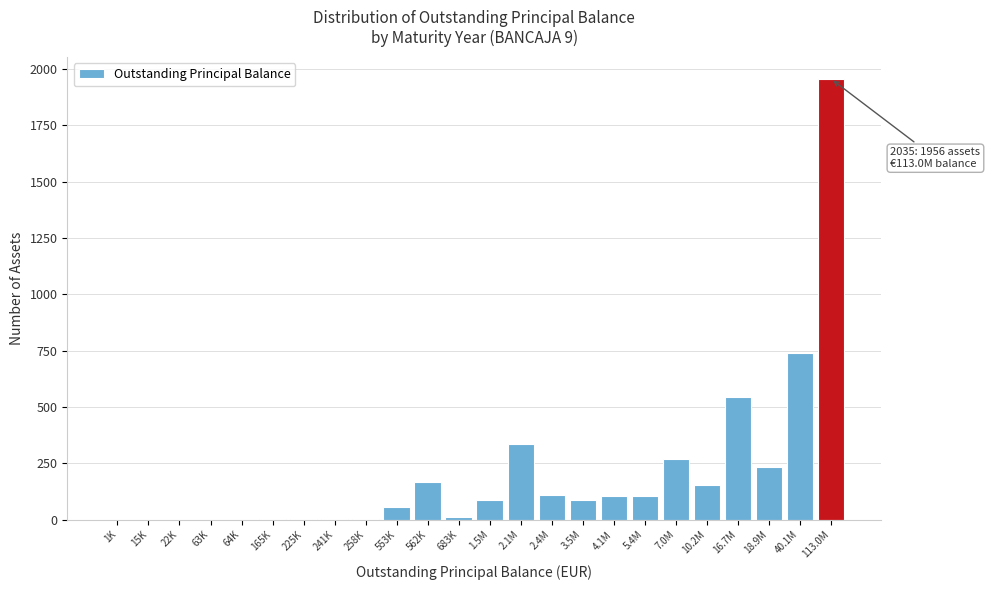

At which label is the value closest to 978?

40.1M